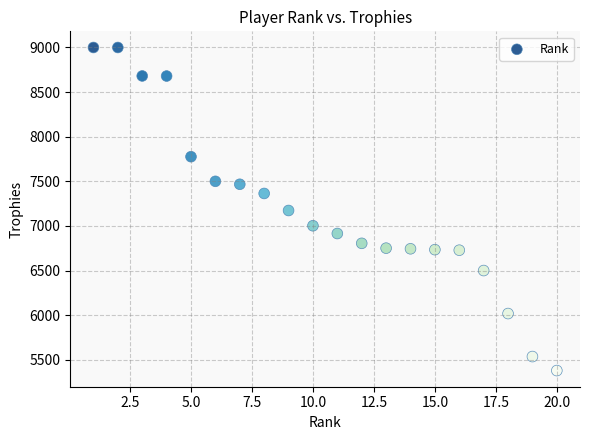

What is the range of Y values (max minus min)?

3621